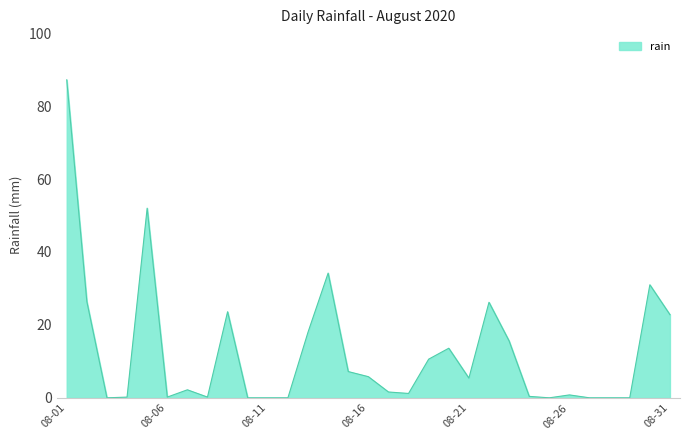

What is the difference between the maximum and minimum values?

87.2